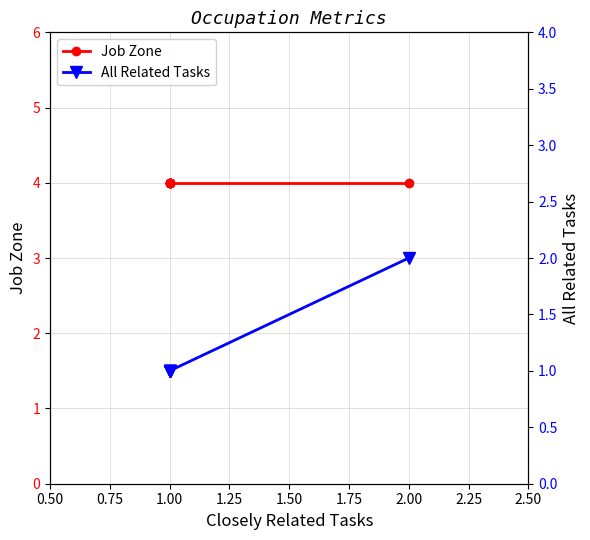

True or false: Job Zone and All Related Tasks intersect in this chart.

False